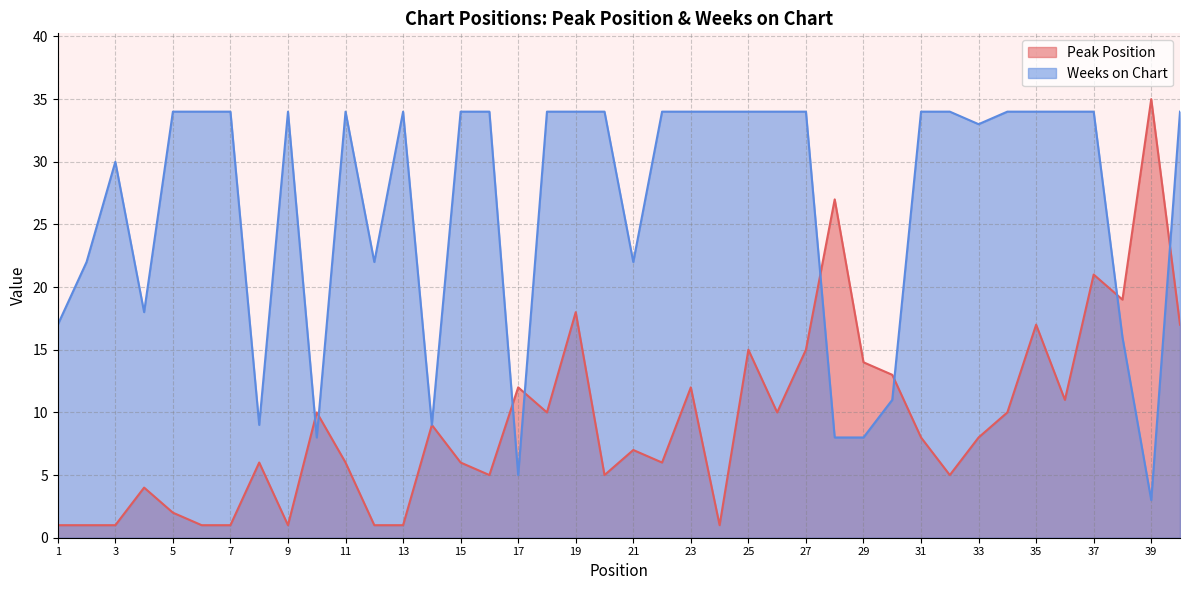

What is the sum of all Peak Position values?

372